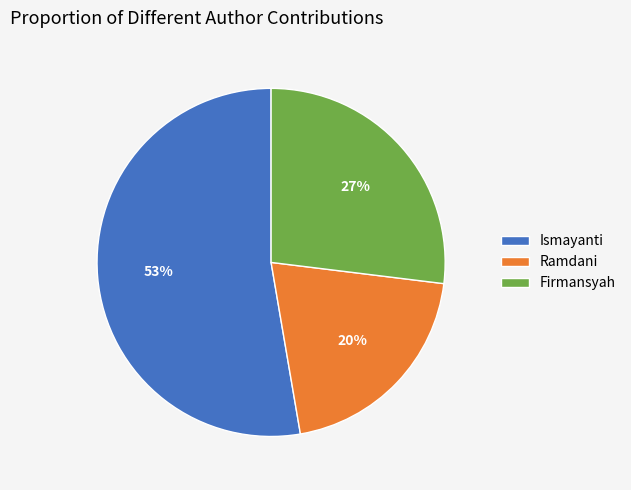

What is the smallest slice in the pie chart?

Ramdani